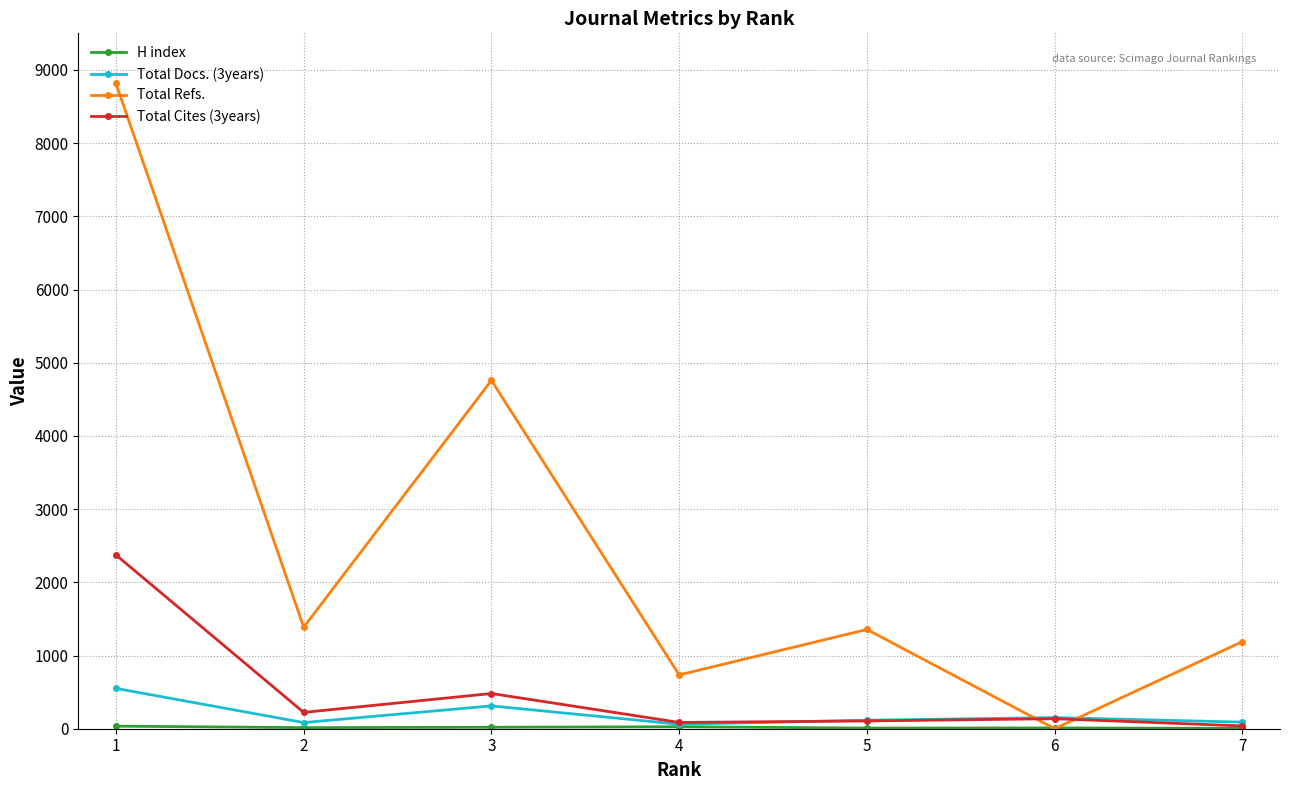

What is the minimum value for Total Cites (3years)?

38